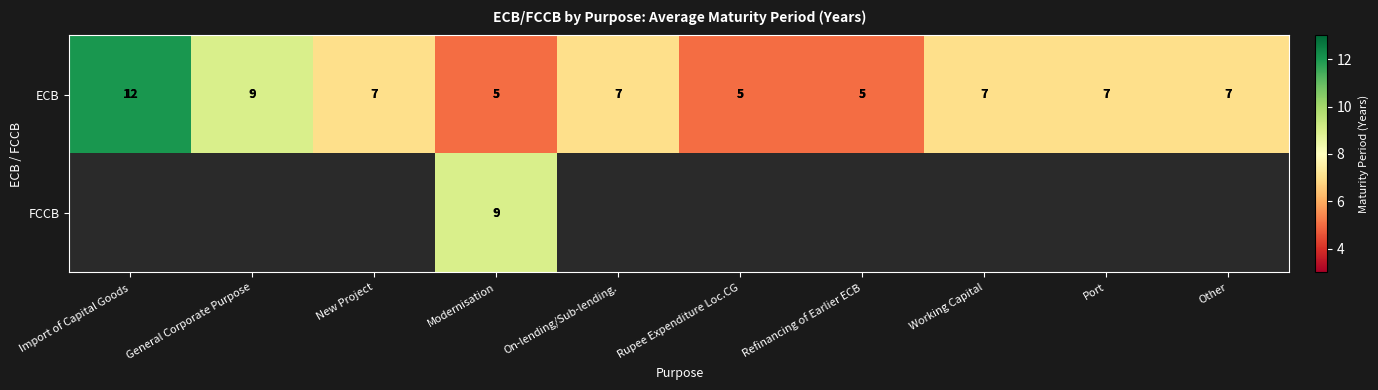

Which series has the largest total across all categories?

ECB